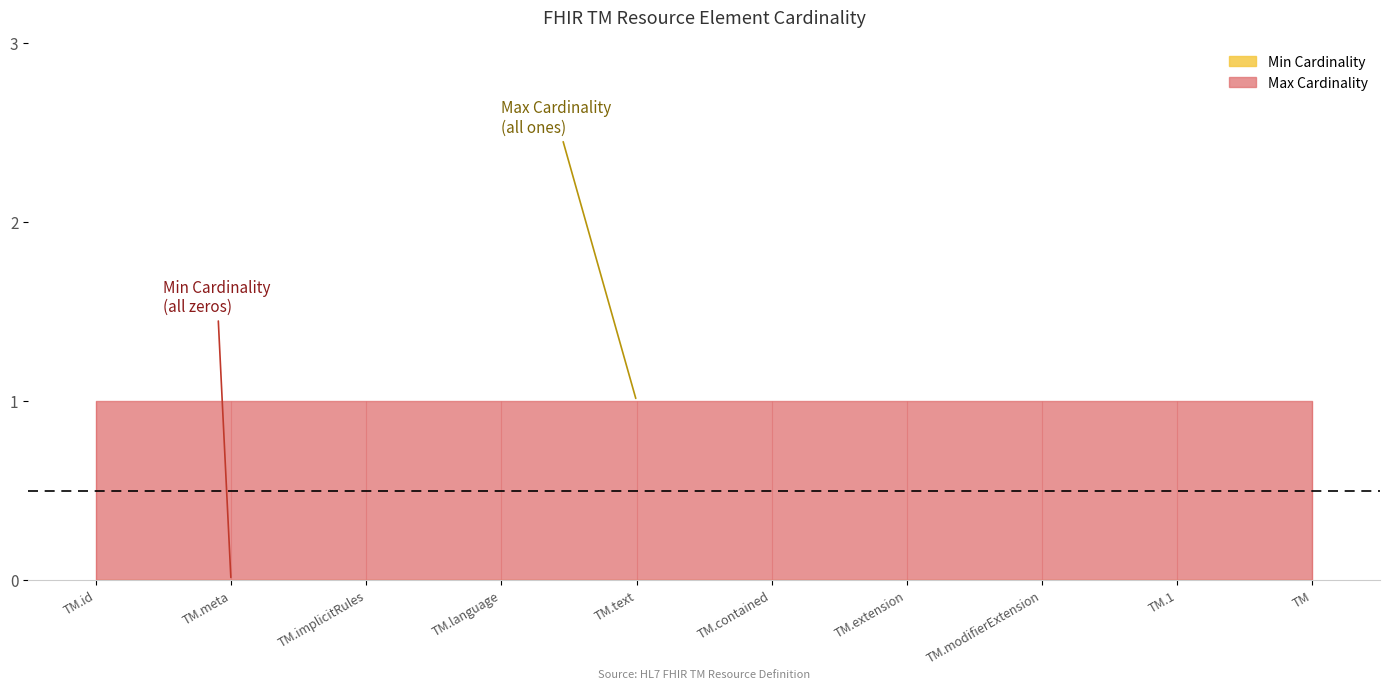

Which label corresponds to the largest value in the chart?

TM.id